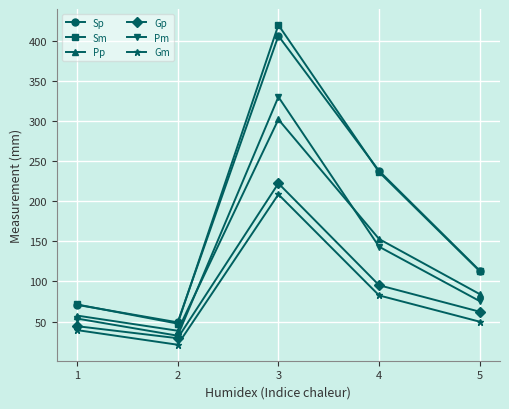

True or false: Sm has more than 1 points higher than both neighbors.

False